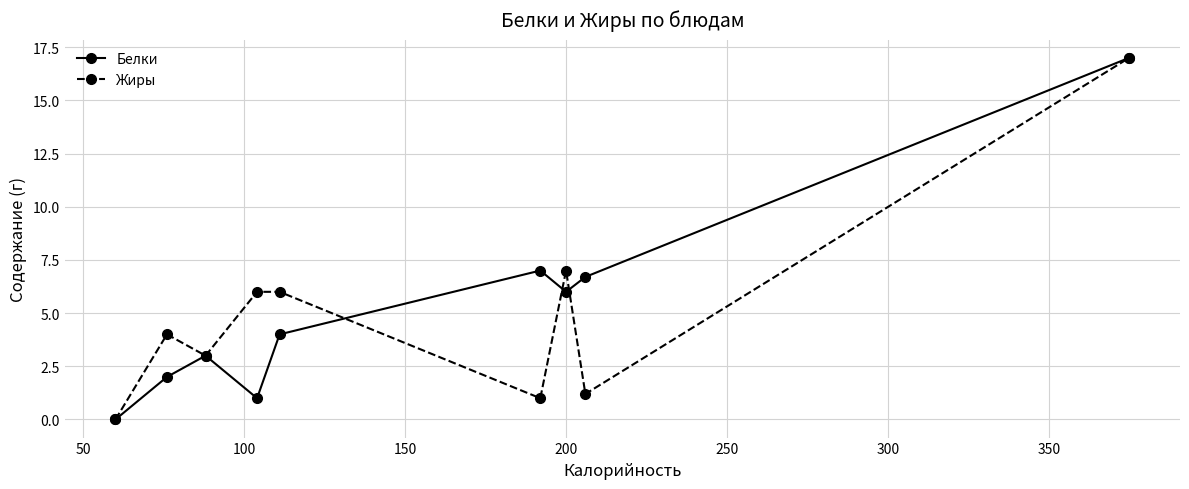

Reading right to left, extract all data points from this chart.

Белки: 17.0	6.7	6.0	7.0	4.0	1.0	3.0	2.0	0.0
Жиры: 17.0	1.2	7.0	1.0	6.0	6.0	3.0	4.0	0.0